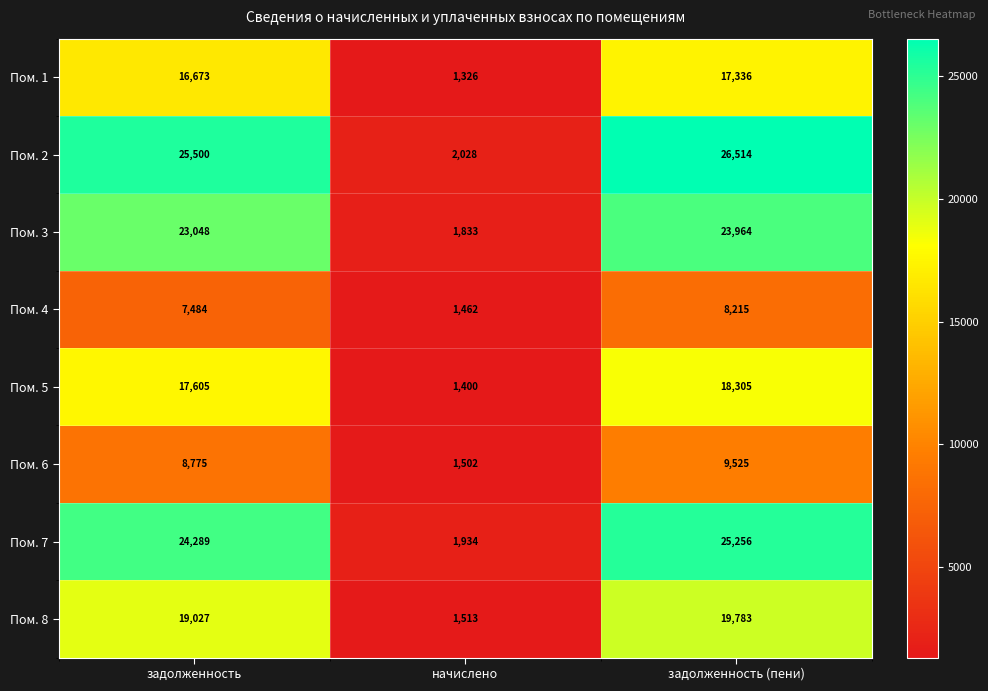

At which category does the chart reach its minimum across all series?

начислено